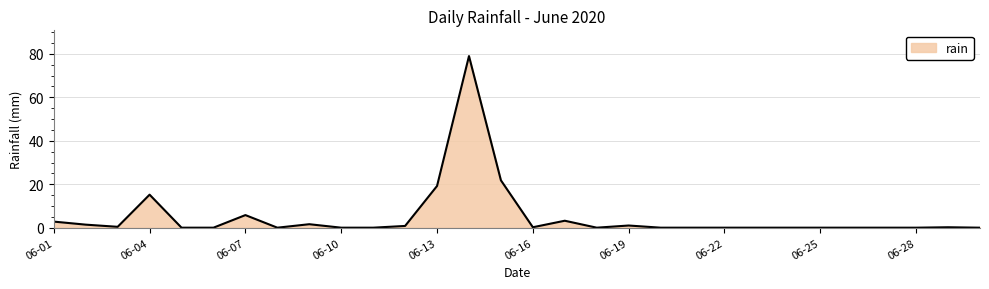

What is the difference between the maximum and minimum values?

79.0